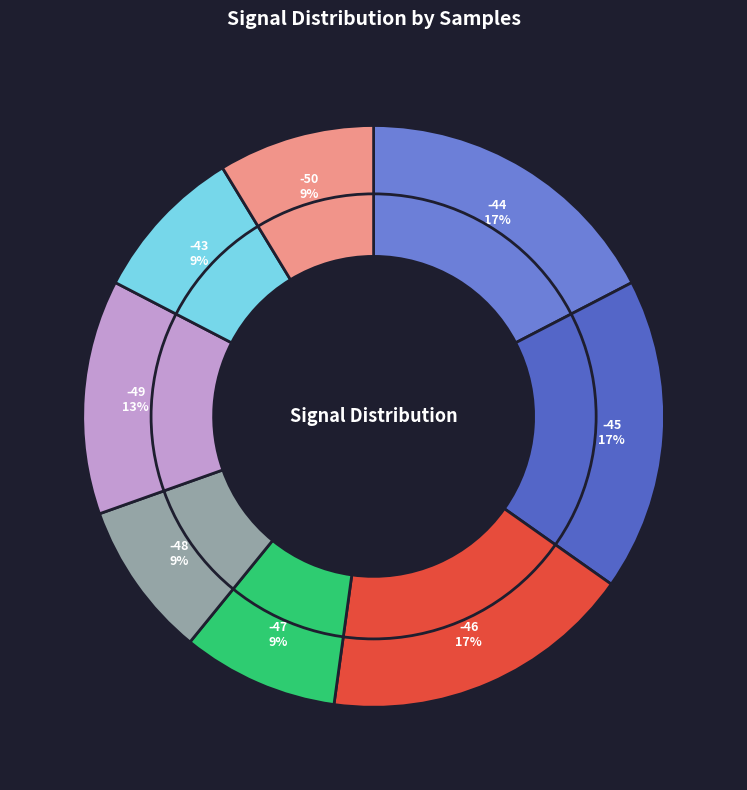

Which slice is the largest?

-45